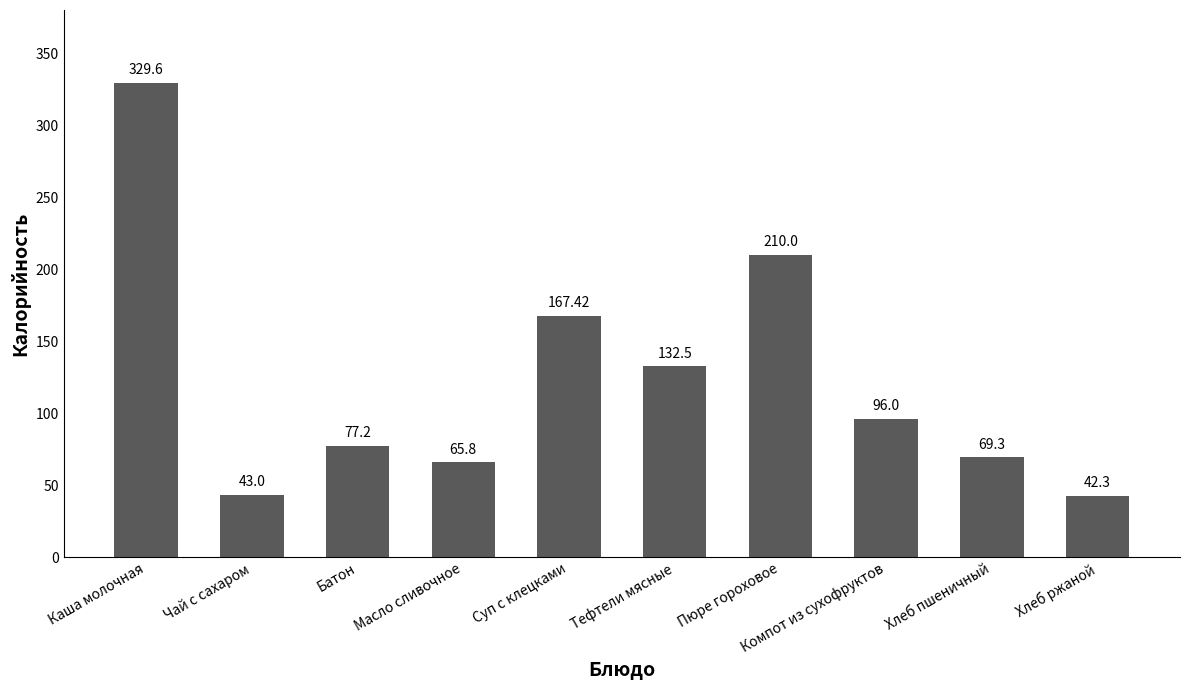

Rank the categories by value from highest to lowest.

Каша молочная, Пюре гороховое, Суп с клецками, Тефтели мясные, Компот из сухофруктов, Батон, Хлеб пшеничный, Масло сливочное, Чай с сахаром, Хлеб ржаной